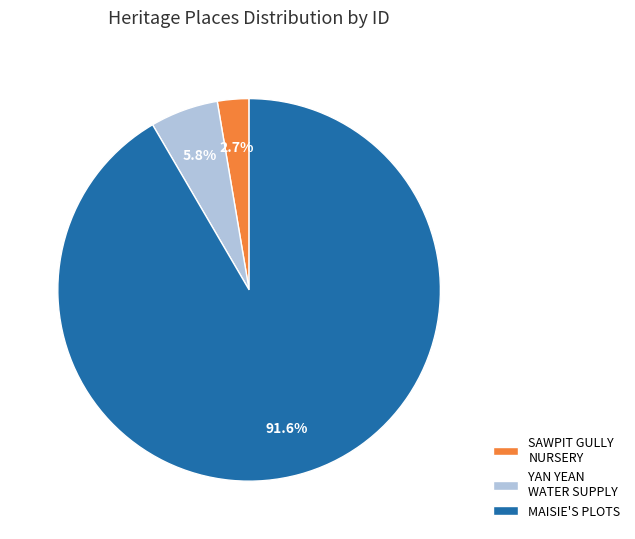

Does any single category account for the majority?

Yes